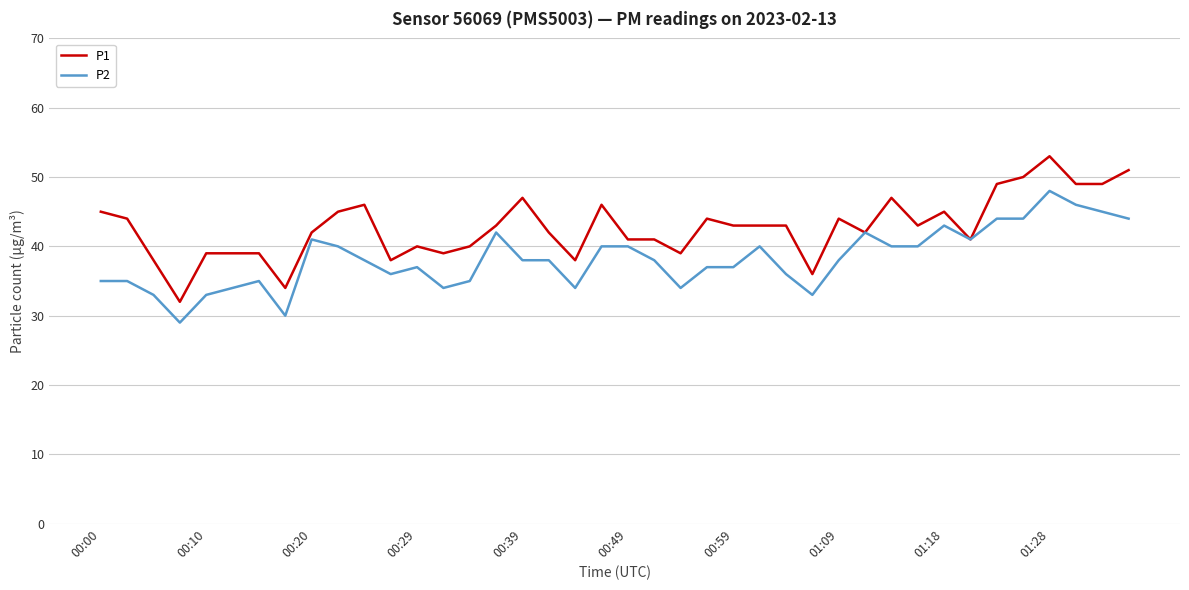

Which series has the widest spread of values?

P1